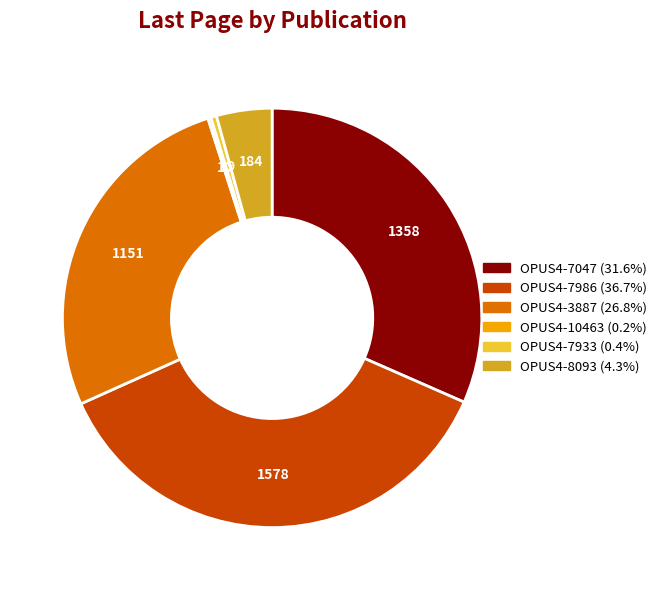

Is there a majority slice in this chart?

No